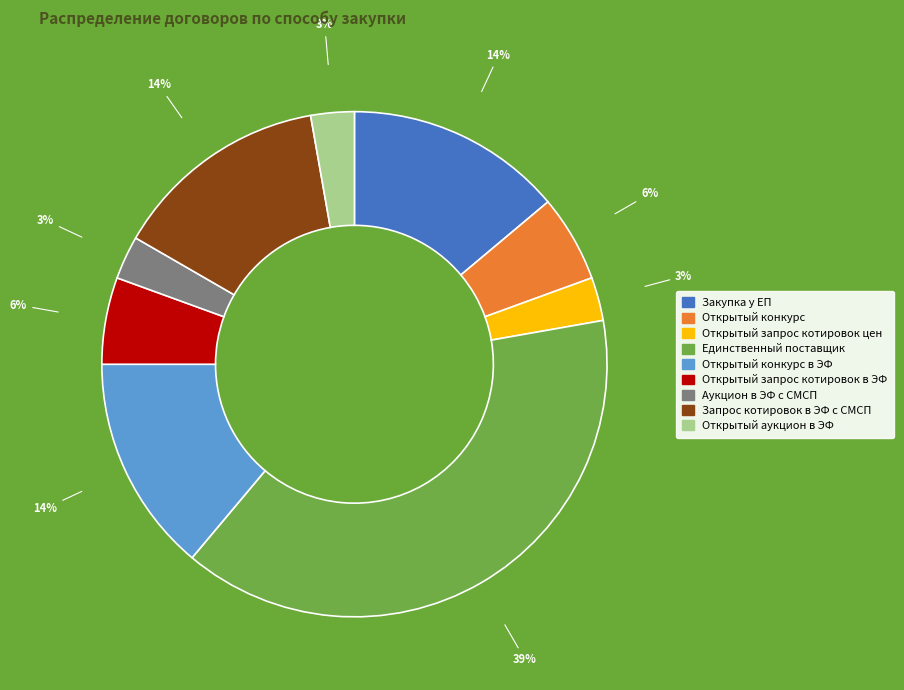

Does any single category account for the majority?

No